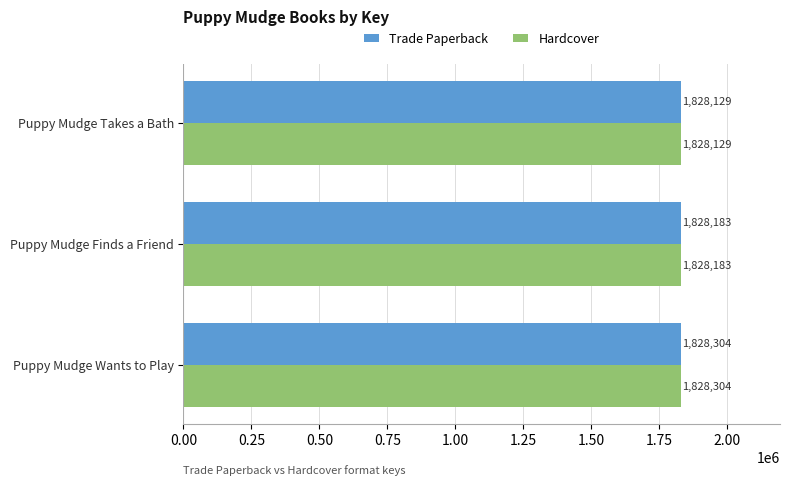

The value of Trade Paperback at Puppy Mudge Finds a Friend is 1828183. True or false?

True